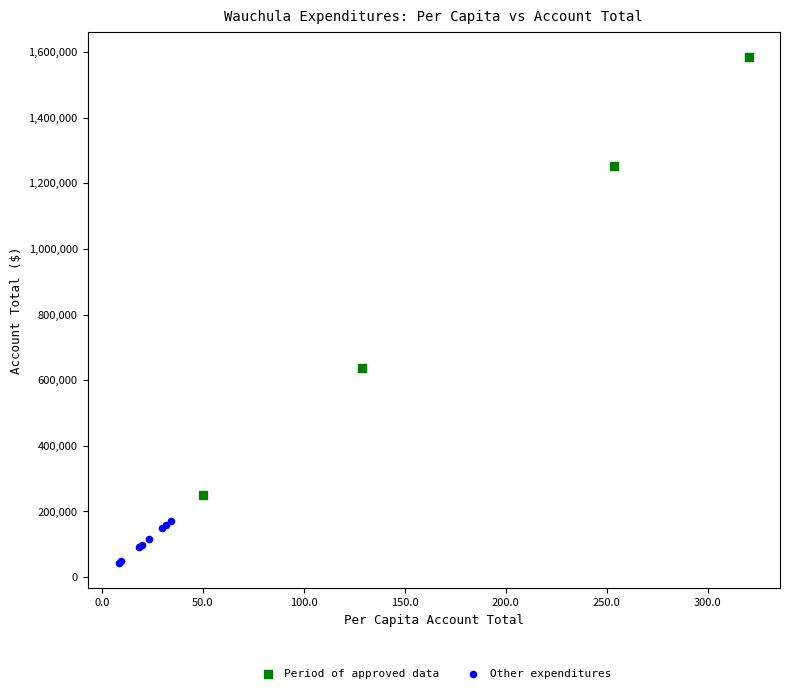

Which series contains the lowest Y value?

Other expenditures